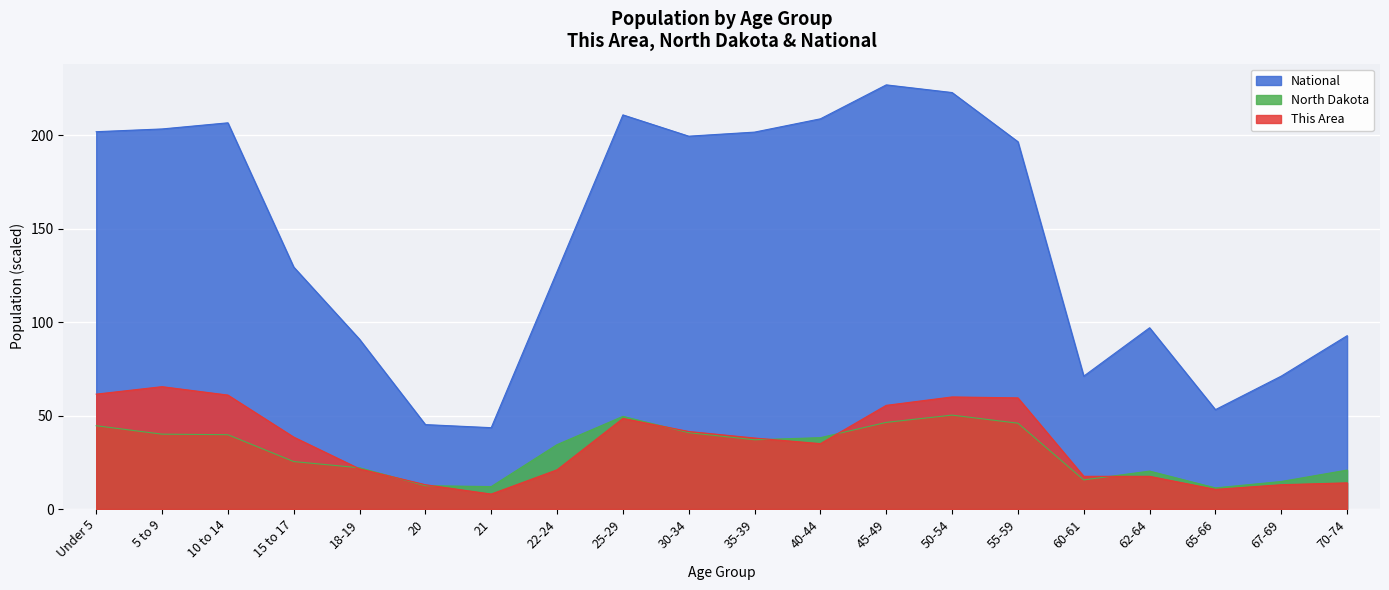

List the series in order of their peak value, lowest first.

North Dakota, This Area, National